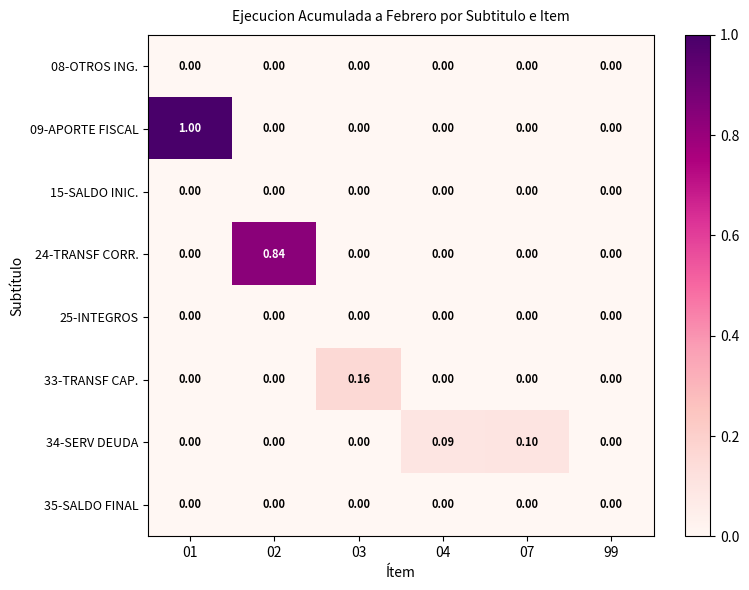

How many values in 33-TRANSF CAP. are above zero?

1